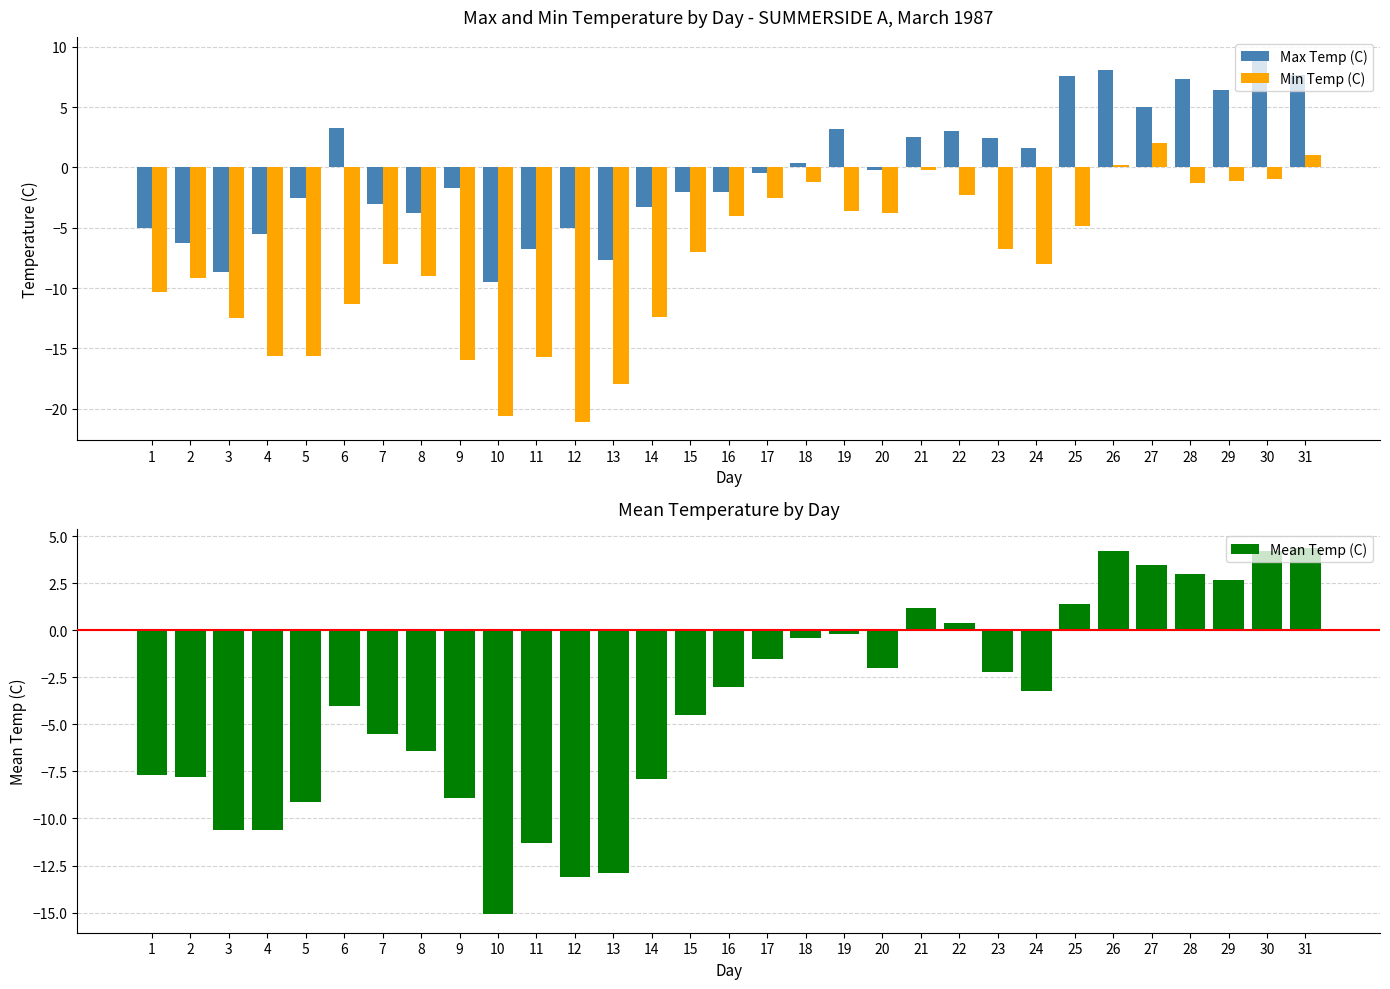

What is the difference between the second highest and second lowest values in the Mean Temp (C) series?

17.3